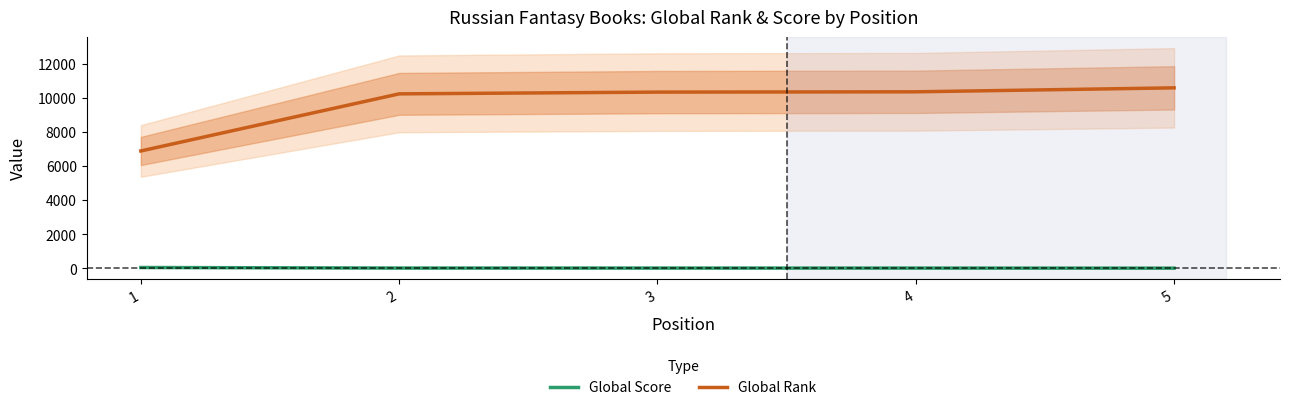

What is the value of the Global Rank point at the 2nd from the left?

10233